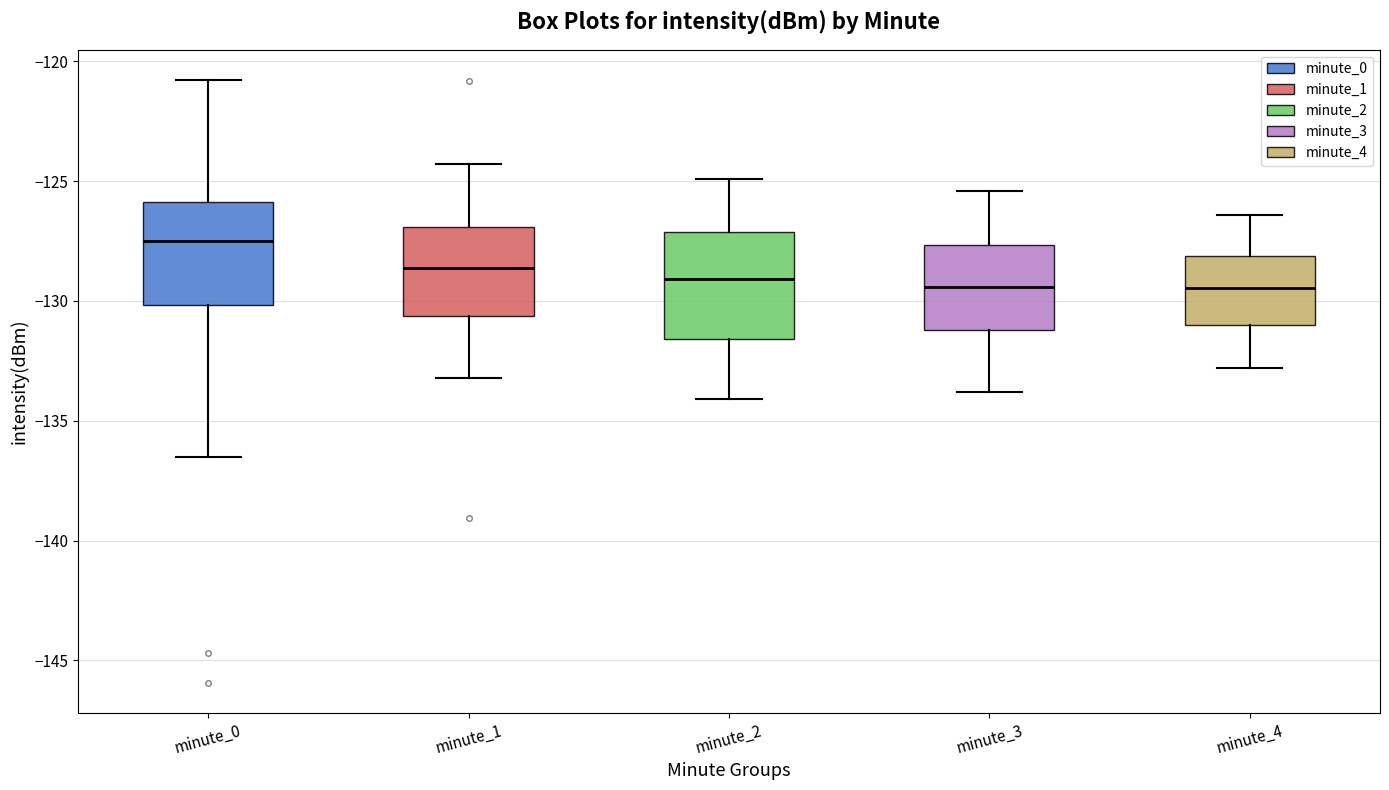

Where does the lower whisker of the box for minute_1 end on the y-axis? The values are not printed on the chart, so give them approximately, as read against the axis.

-133.0